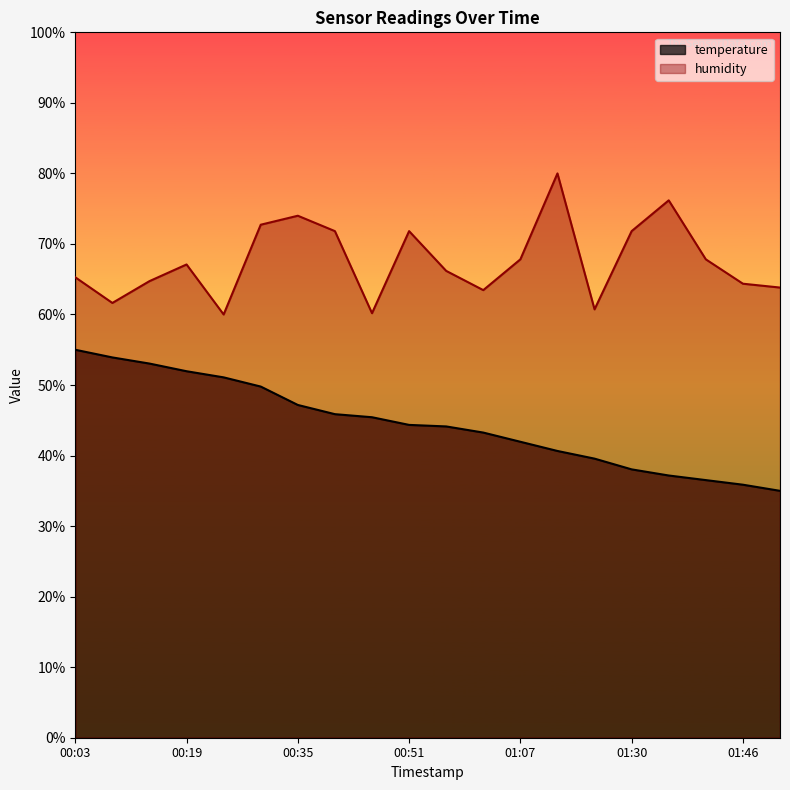

True or false: temperature and humidity cross at least once.

False